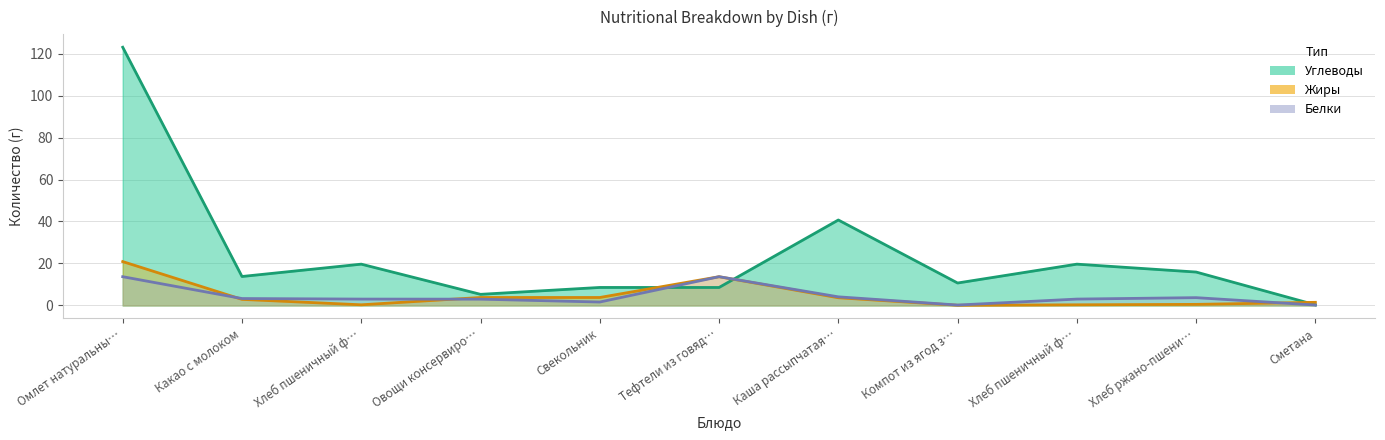

Is the value of Углеводы at Свекольник greater than the value of Жиры at Сметана?

Yes